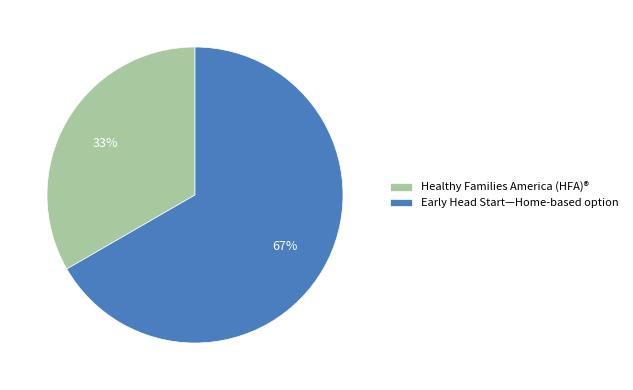

How many segments does this pie chart have?

2